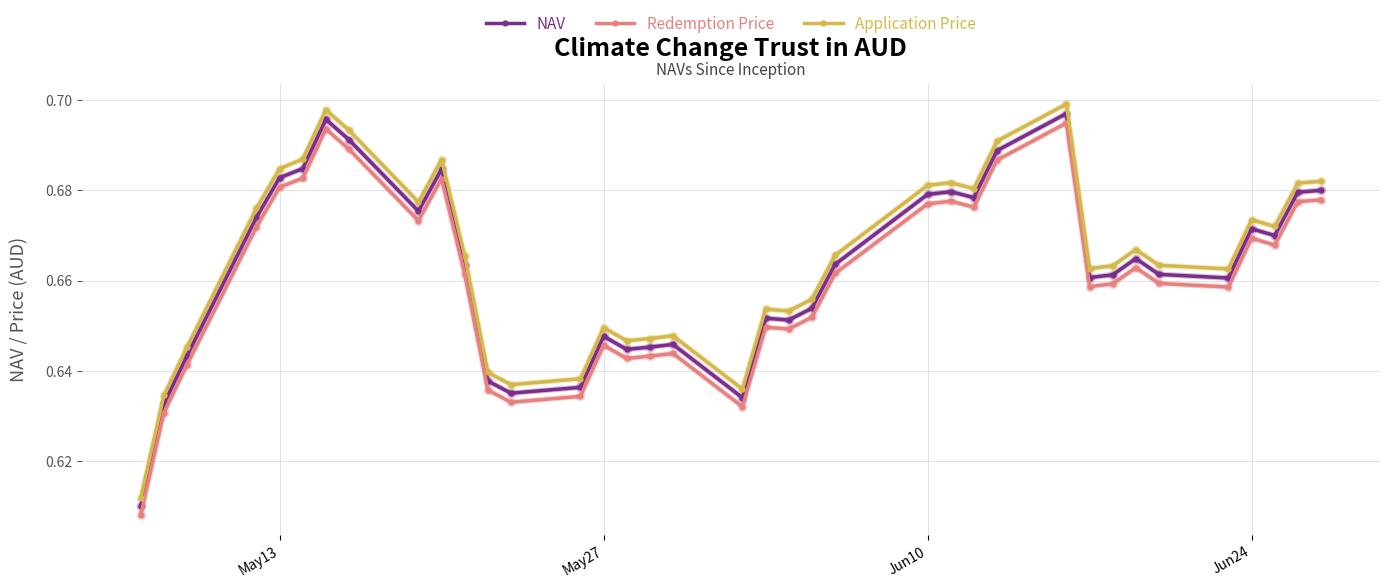

List the series in order of their overall mean, lowest first.

Redemption Price, NAV, Application Price